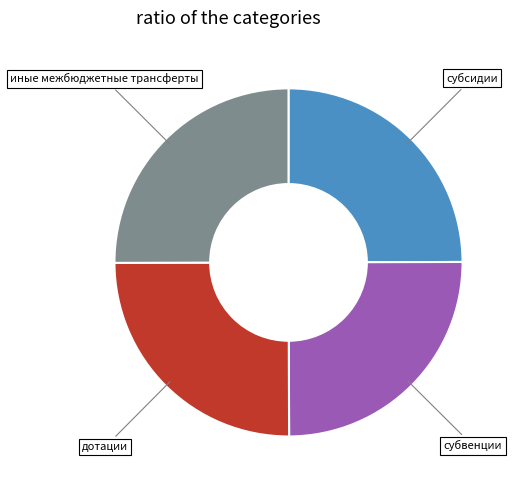

Does any single category account for the majority?

No